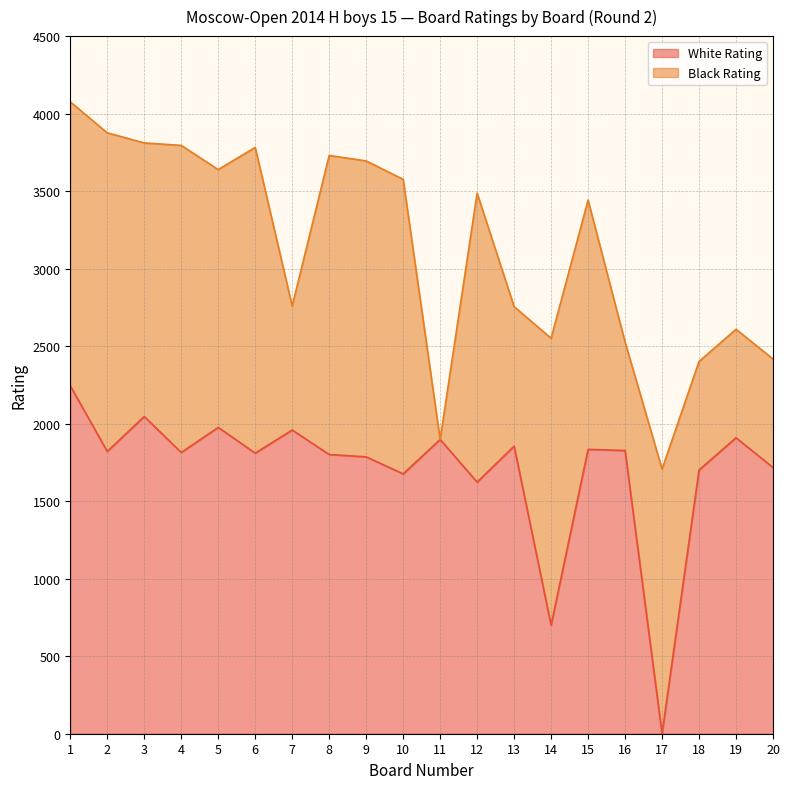

Which label corresponds to the largest value in the chart?

1